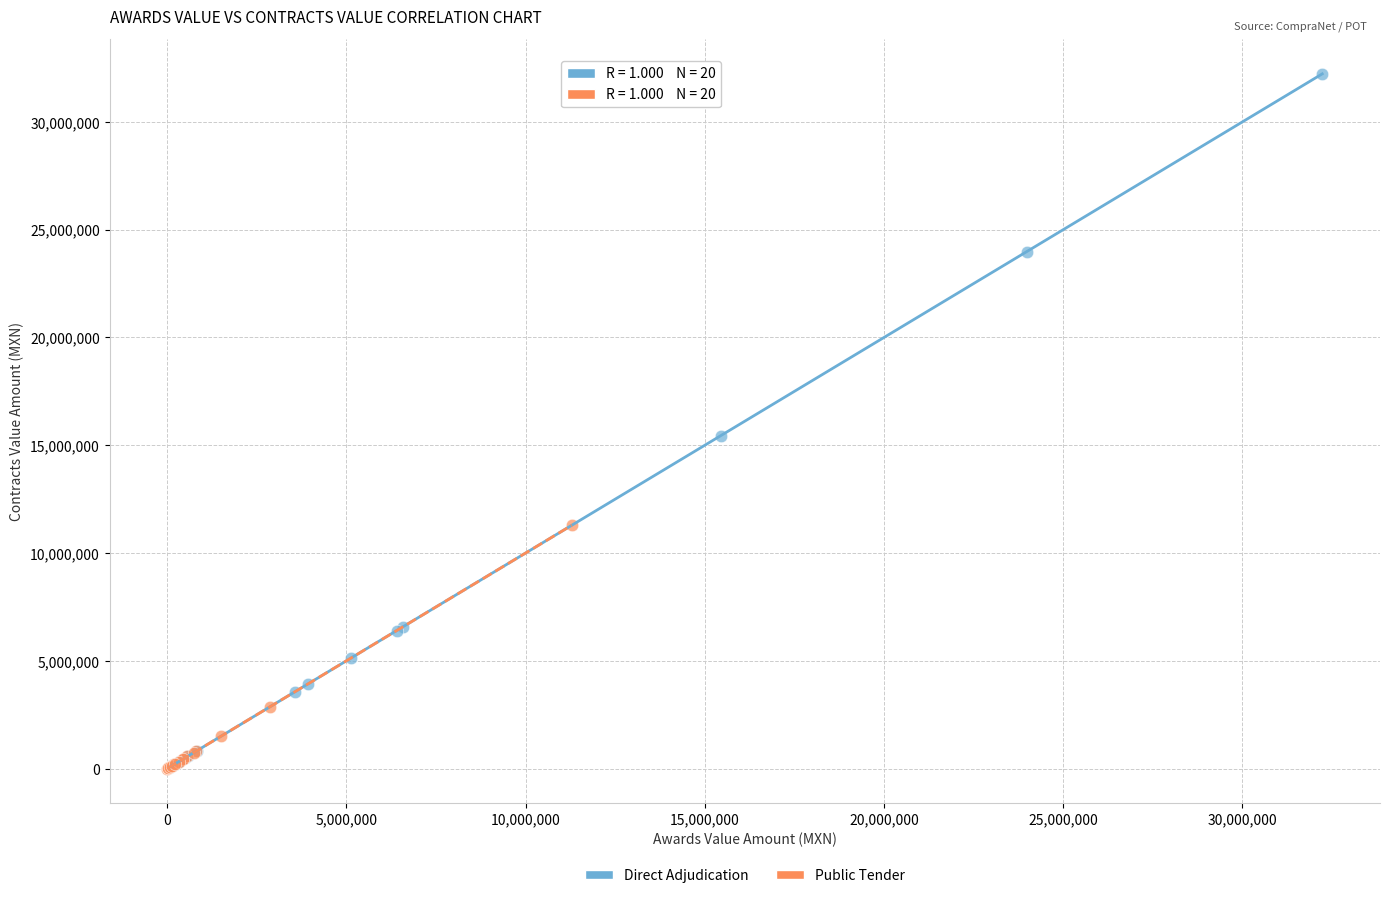

Which series has the widest spread of Y values?

Direct Adjudication